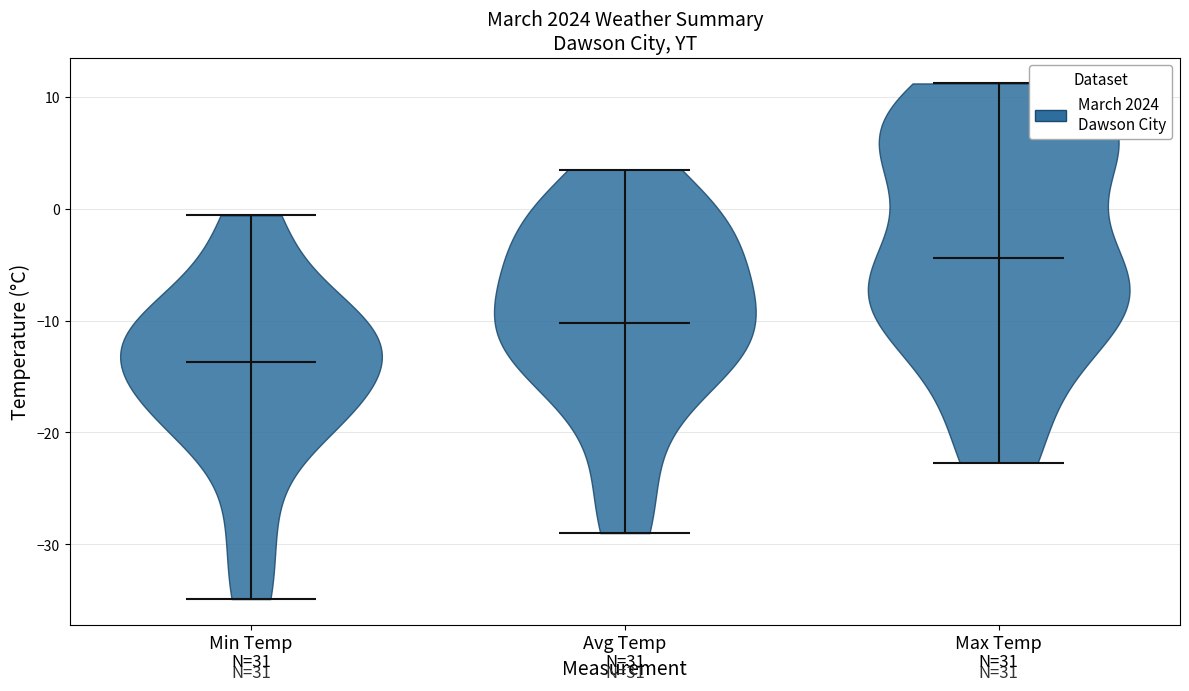

Reading left to right, read every violin against the y-axis: where its median line is, and the lowest and highest points it reaches. The values are not printed on the chart, so give them approximately, as read against the axis.

Min Temp: median line -14, lowest point -35, highest point -1
Avg Temp: median line -10, lowest point -29, highest point 4
Max Temp: median line -4, lowest point -23, highest point 11